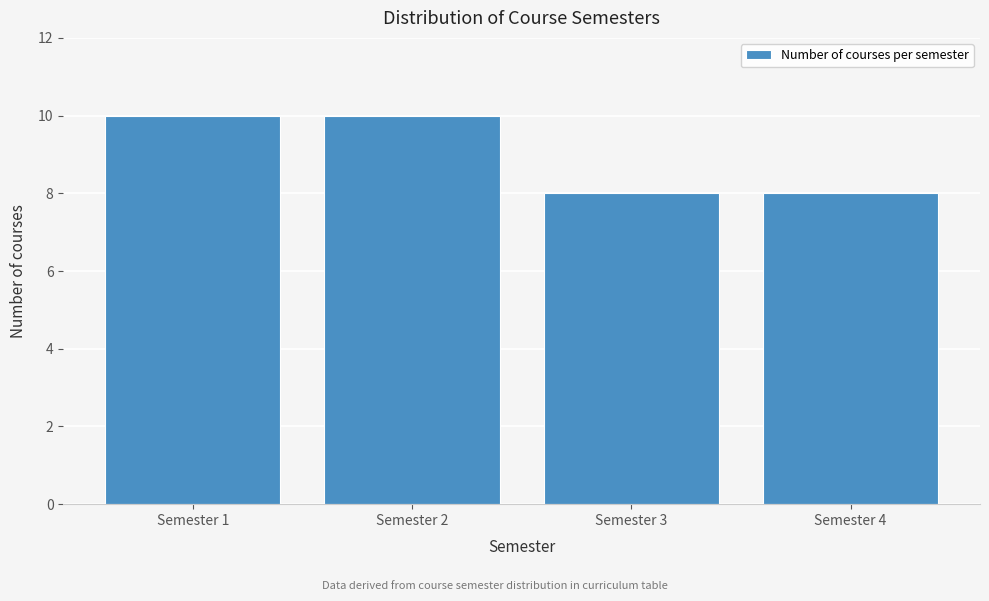

Reading right to left, transcribe all the data shown in this chart.

8	8	10	10